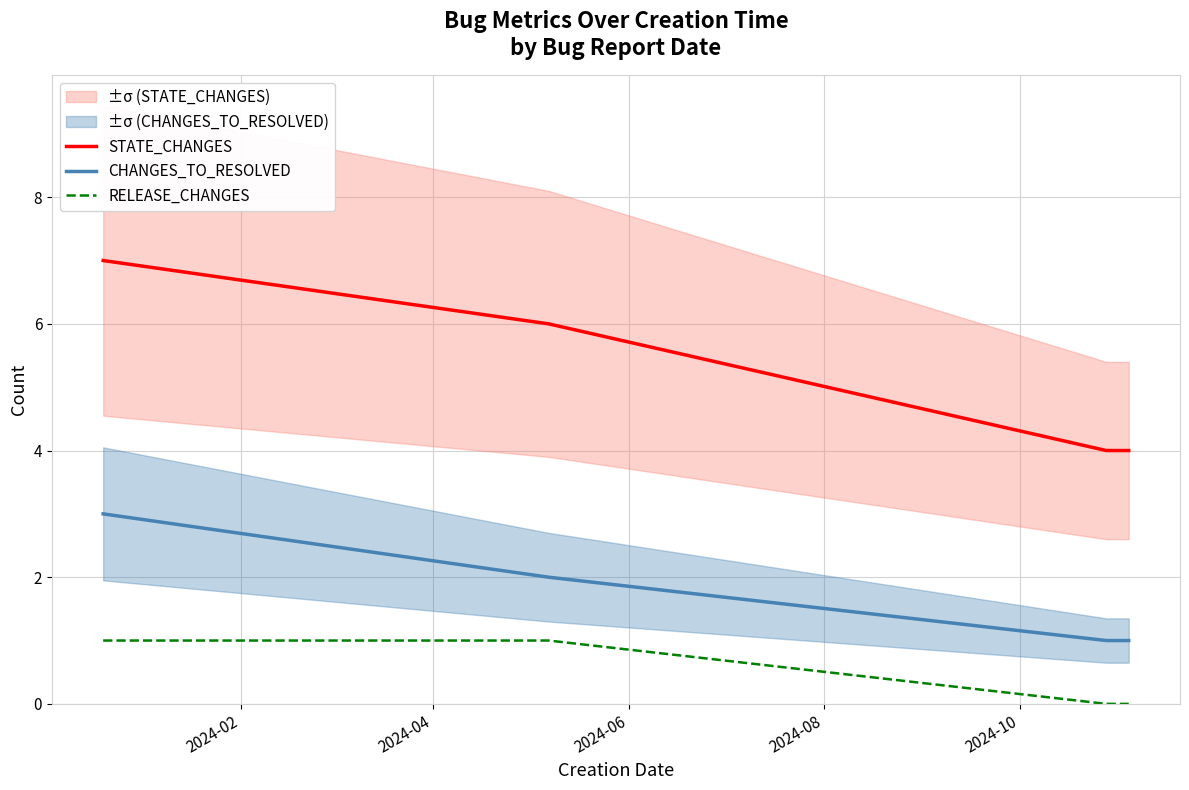

What is the lowest value of the STATE_CHANGES series?

4